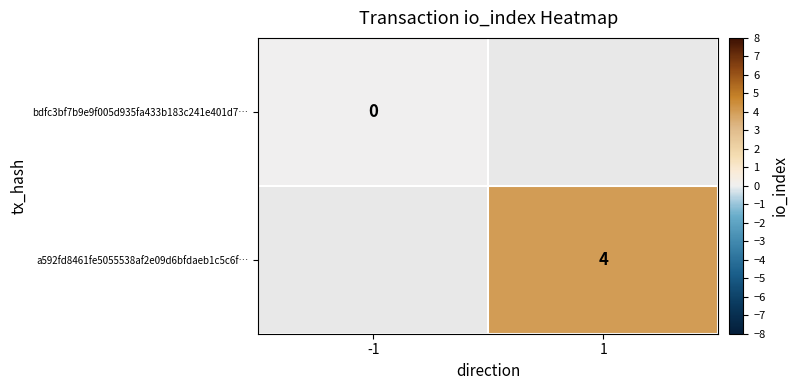

The value of a592fd8461fe5055538af2e09d6bfdaeb1c5c6f… at 1 is 4. True or false?

True